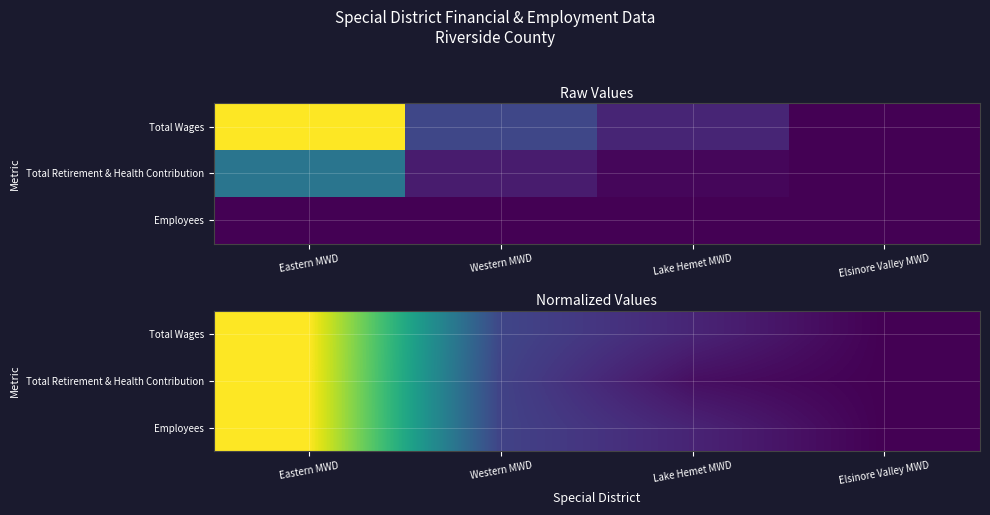

How many distinct data groups are displayed?

3